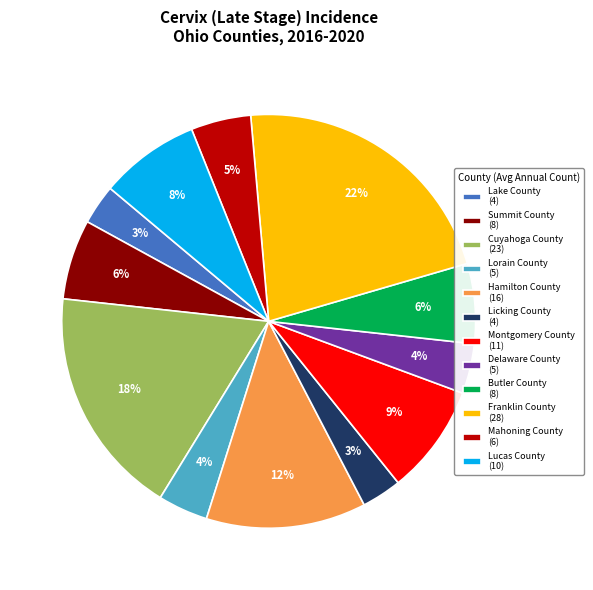

To the nearest percent, what is the combined percentage of Delaware County and Mahoning County?

9%